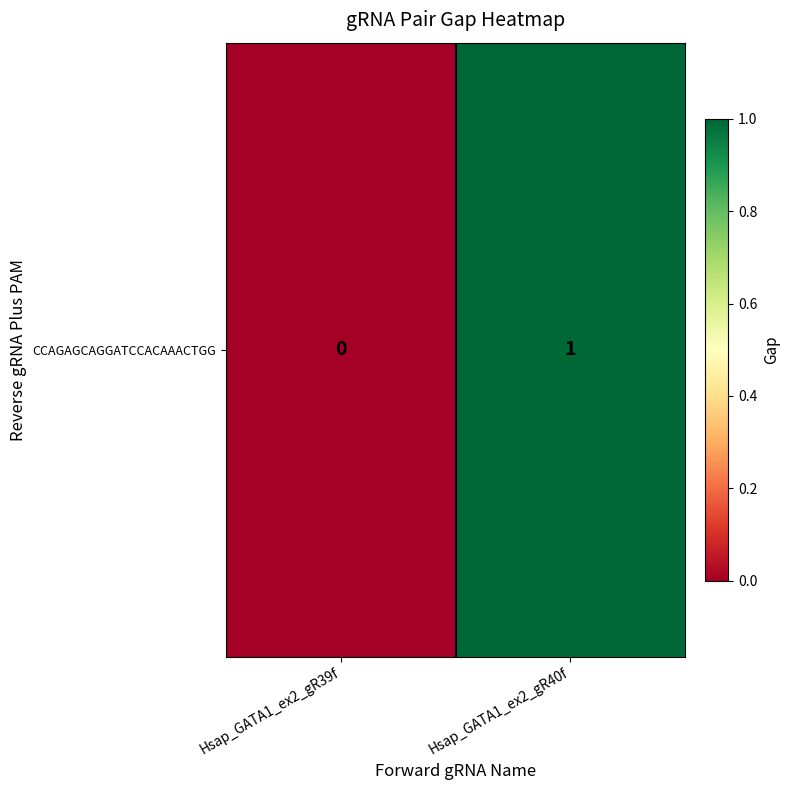

Read the value at Hsap_GATA1_ex2_gR40f.

1